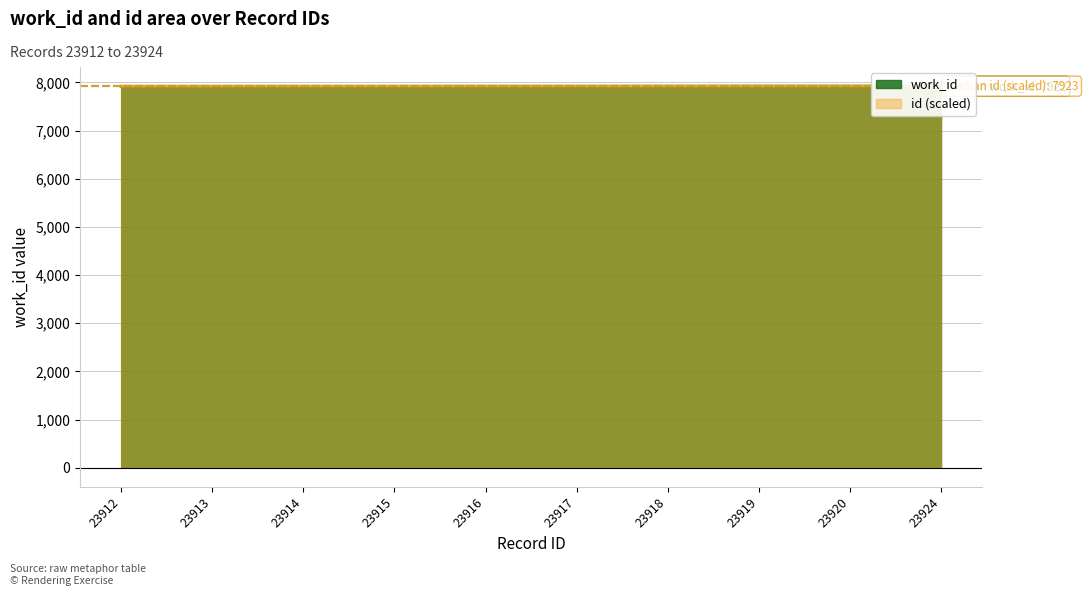

Reading left to right, transcribe all the data shown in this chart.

work_id: 7921.0	7921.0	7921.0	7921.0	7922.0	7922.0	7923.0	7924.0	7924.0	7925.0
id: 7921.0	7921.4	7921.7	7922.0	7922.3	7922.7	7923.0	7923.3	7923.7	7925.0